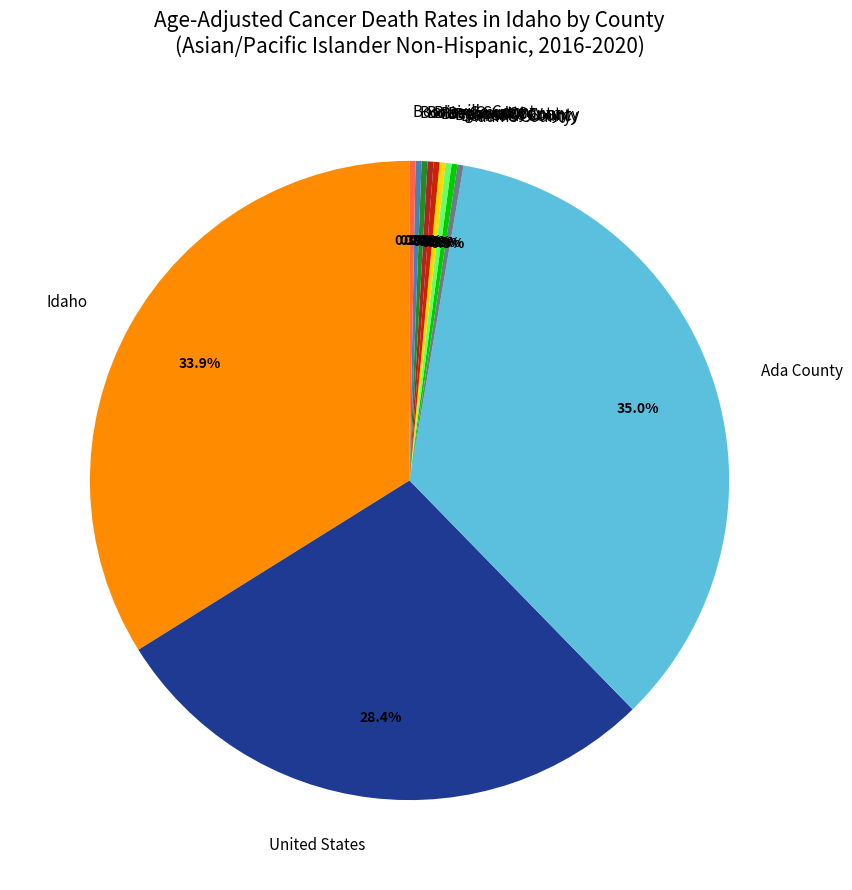

To the nearest percent, what is the difference between the largest and smallest slice percentages?

35%